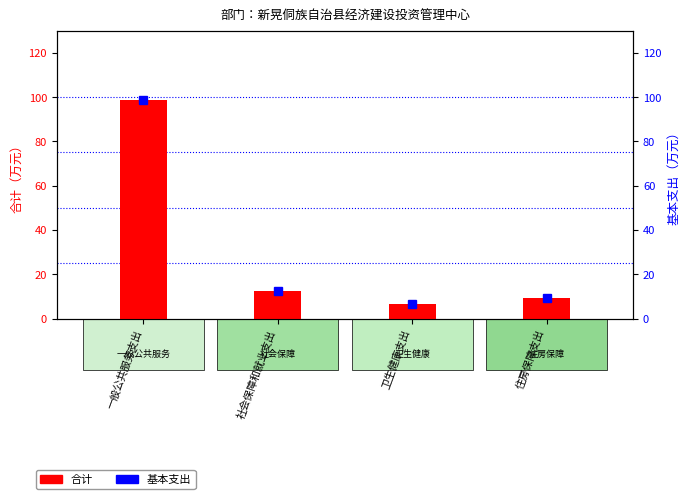

How many groups of bars are there?

4